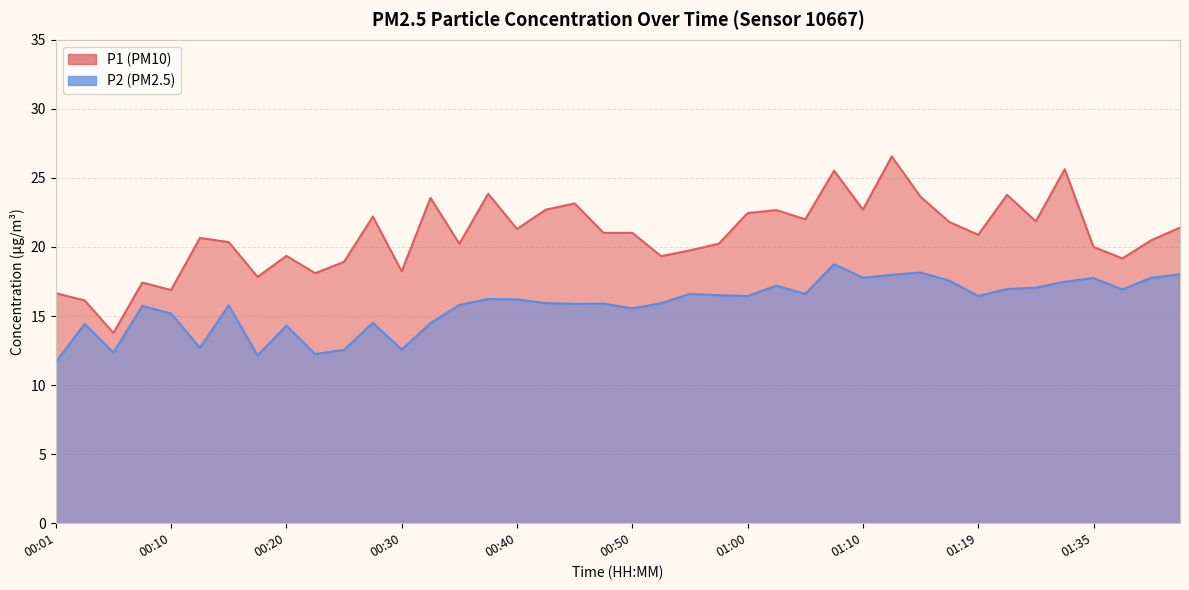

True or false: P1 and P2 intersect in this chart.

False